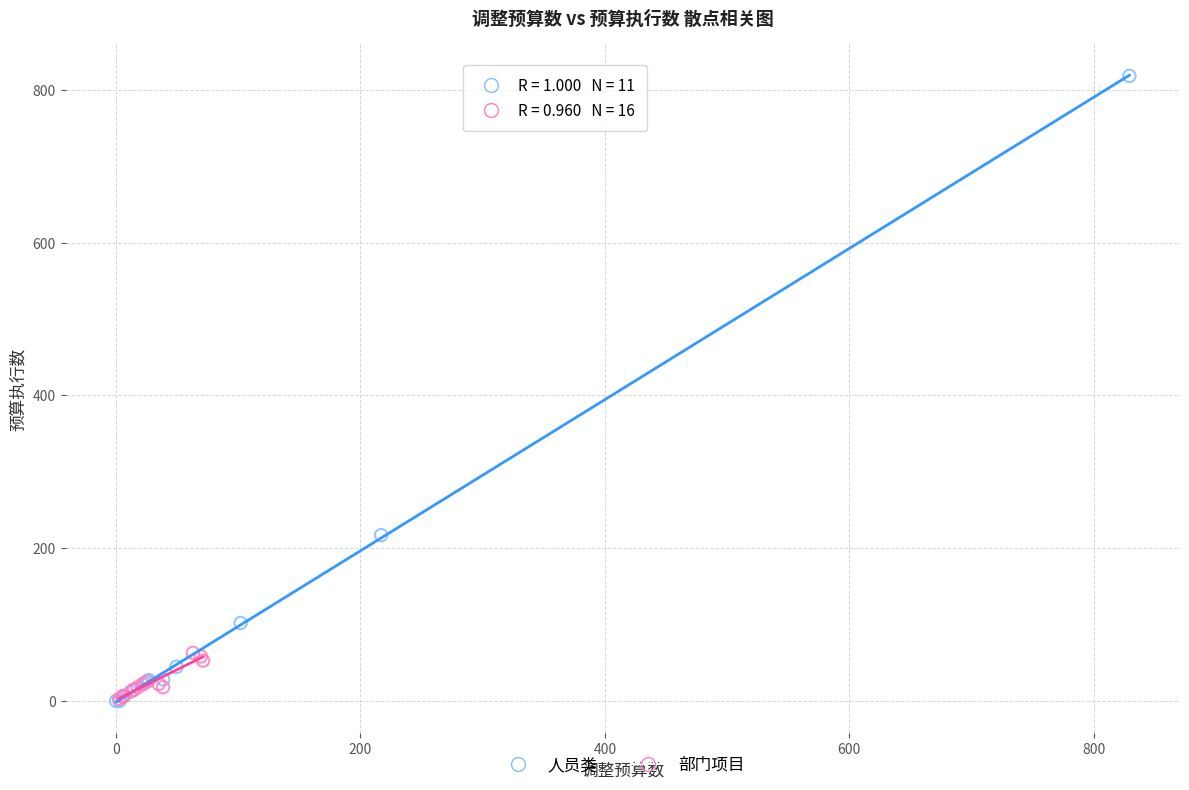

Which series reaches the maximum Y coordinate?

人员类